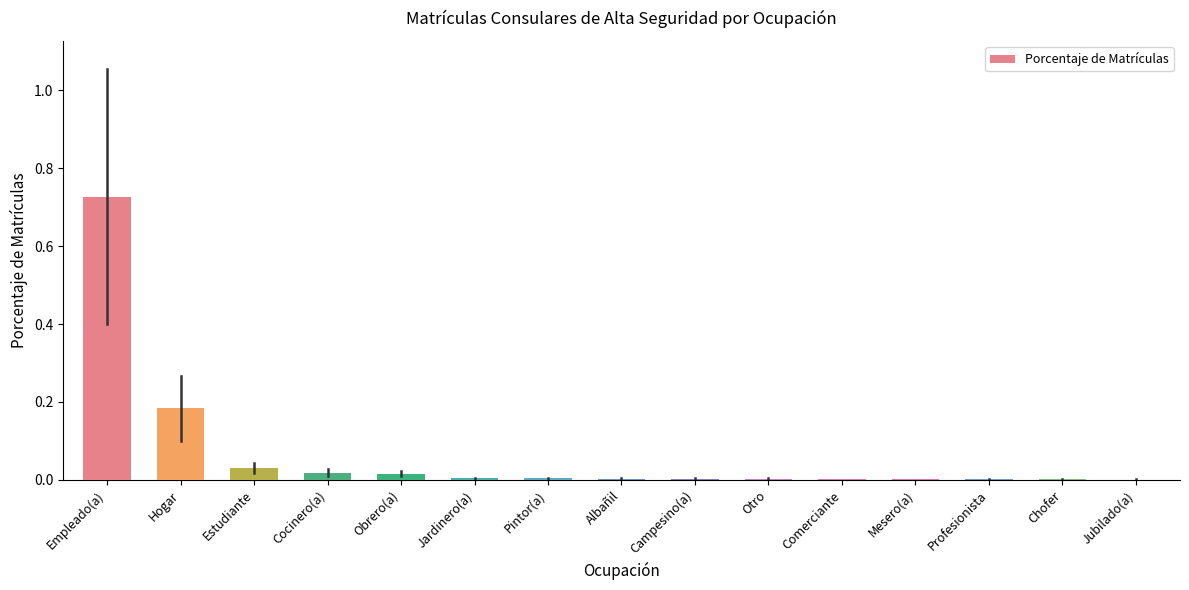

Which category has the highest value across all series?

Empleado(a)